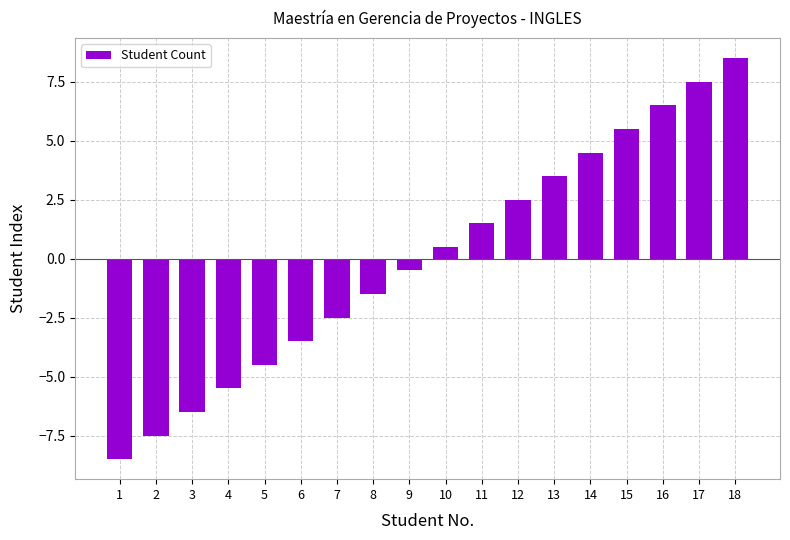

Is it true that the value at 4 is -8.6?

False